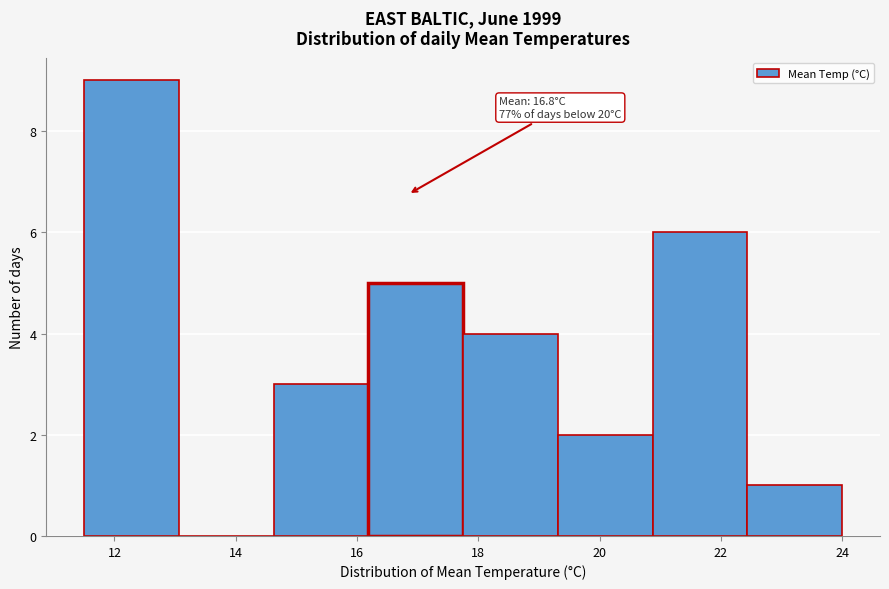

Over which range of the x-axis is the bar tallest?

11.6 to 13.0